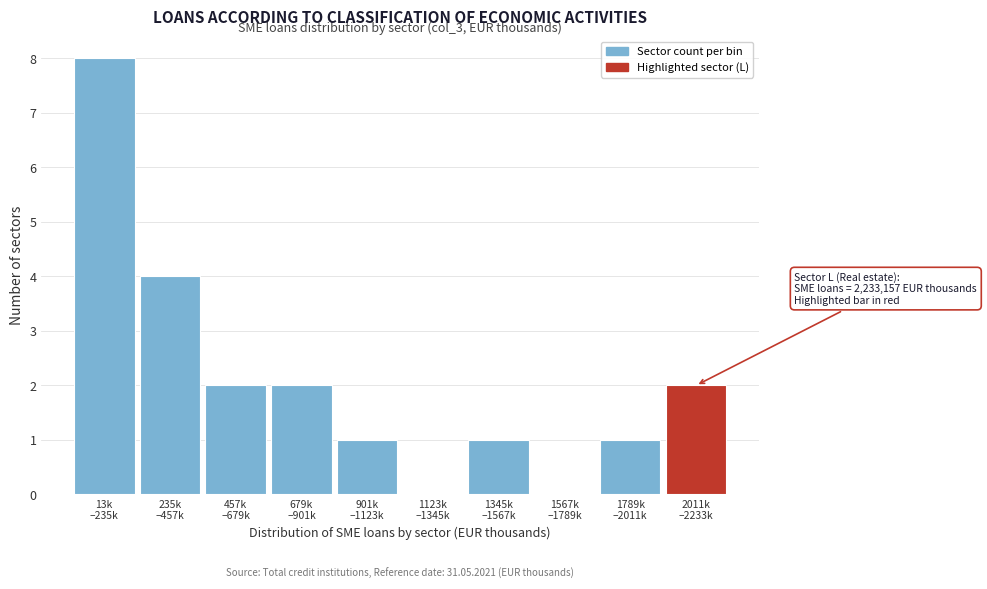

What is the sum of all values?

21